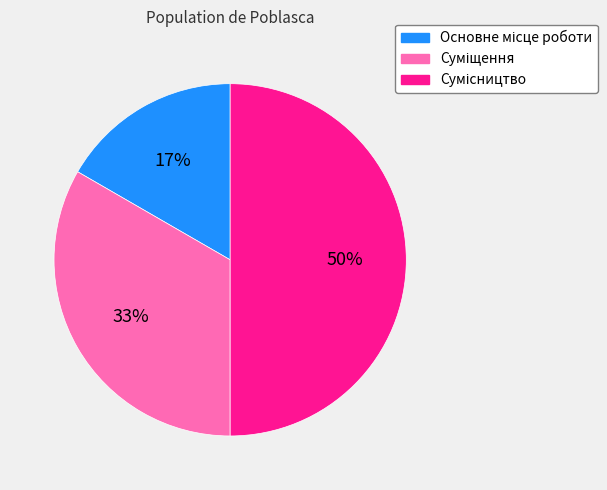

To the nearest percent, what is the average slice percentage?

33%